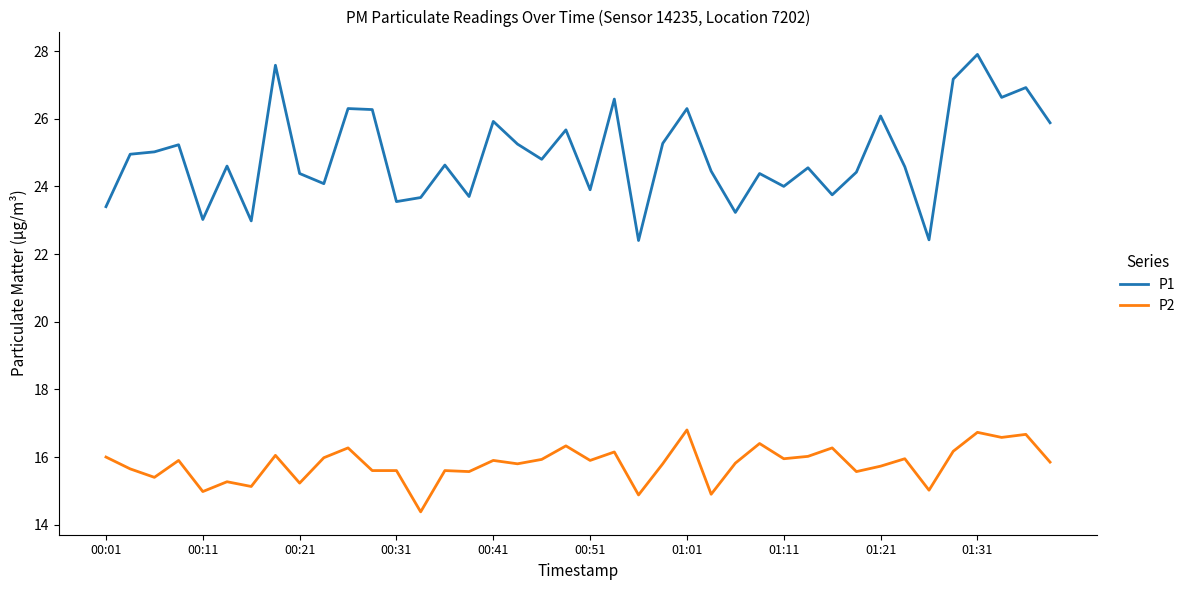

Rank the series by their maximum value, from highest to lowest.

P1, P2